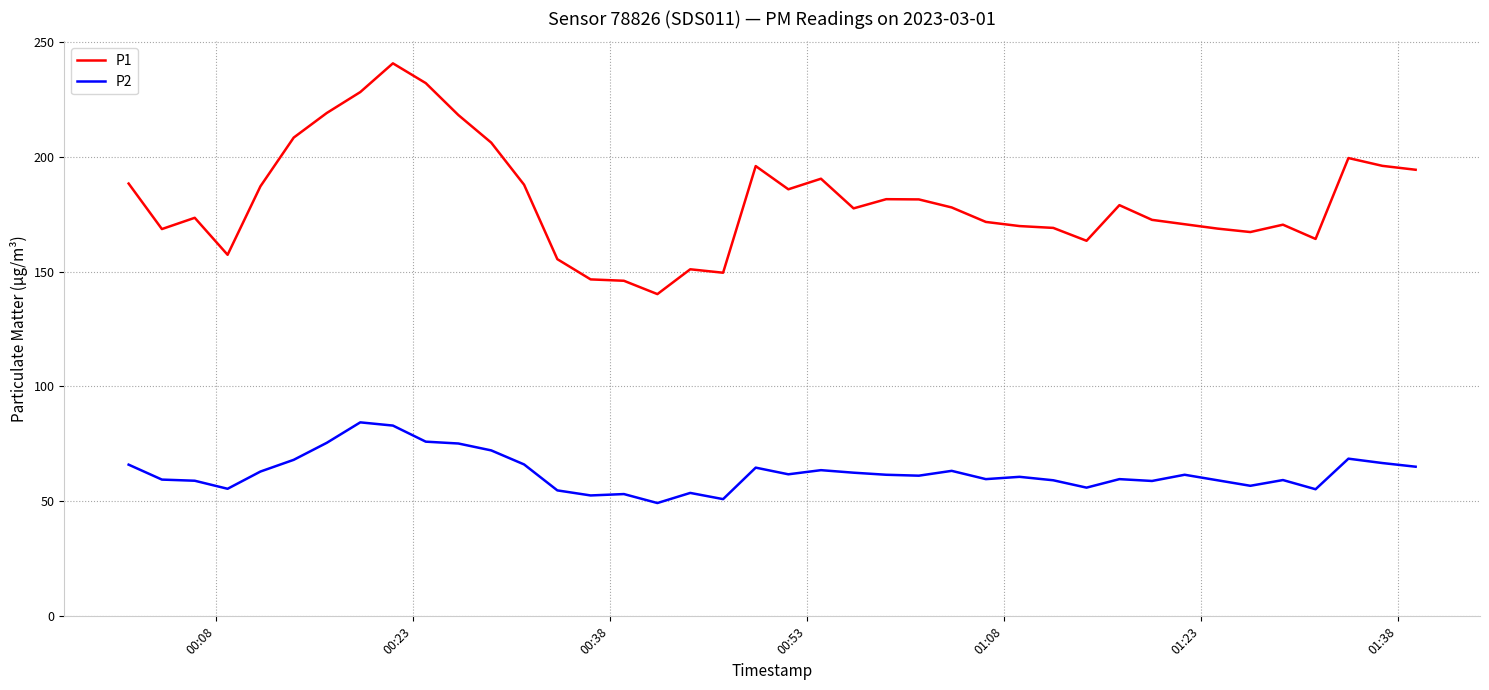

What is the maximum value shown in the chart?

240.6